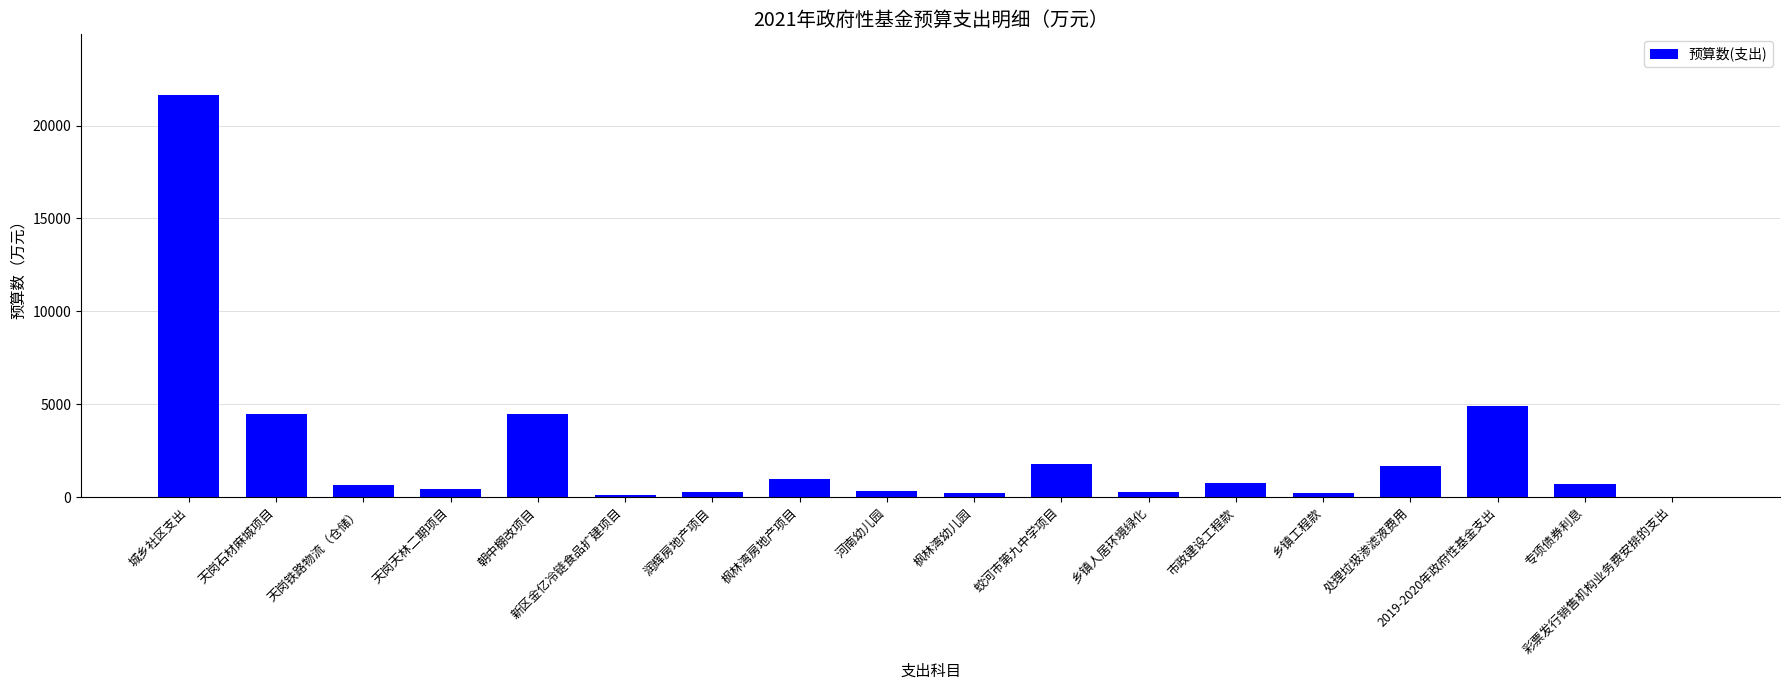

What is the approximate value at 城乡社区支出?

21660